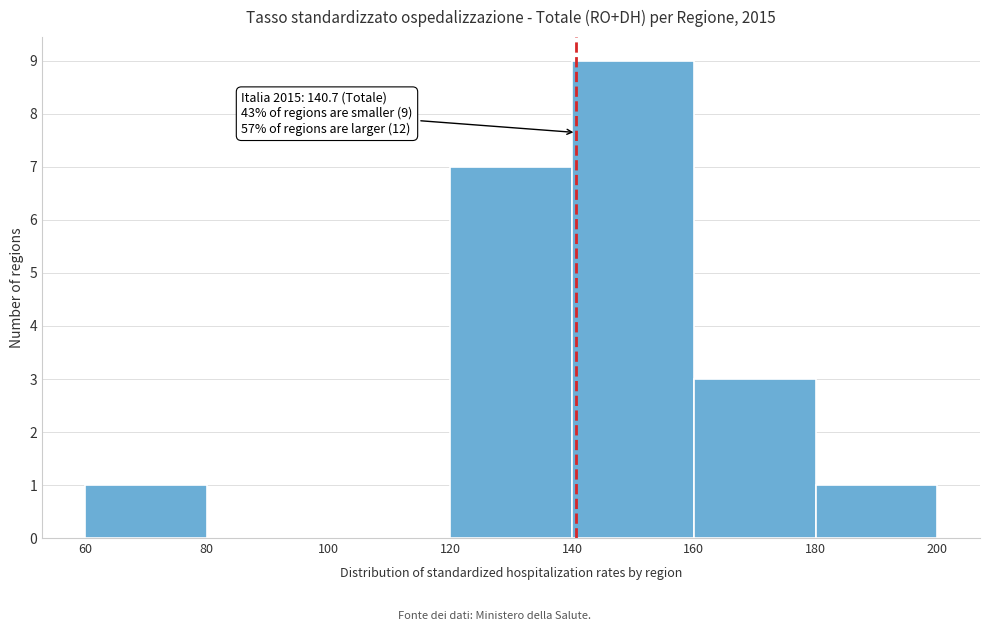

Over which range of the x-axis is the bar tallest?

140 to 160